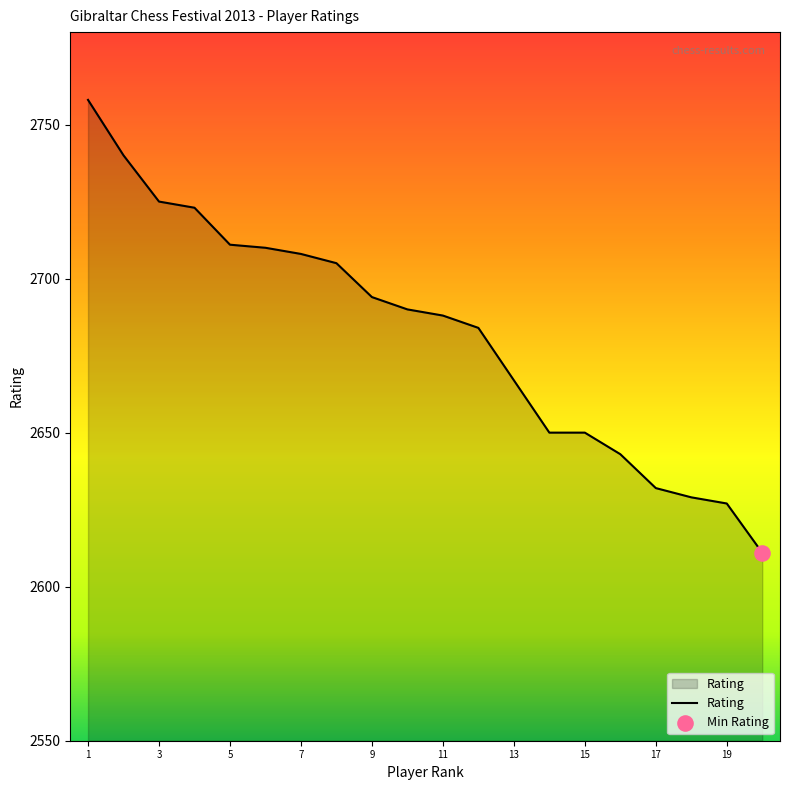

What is the greatest value displayed?

2758